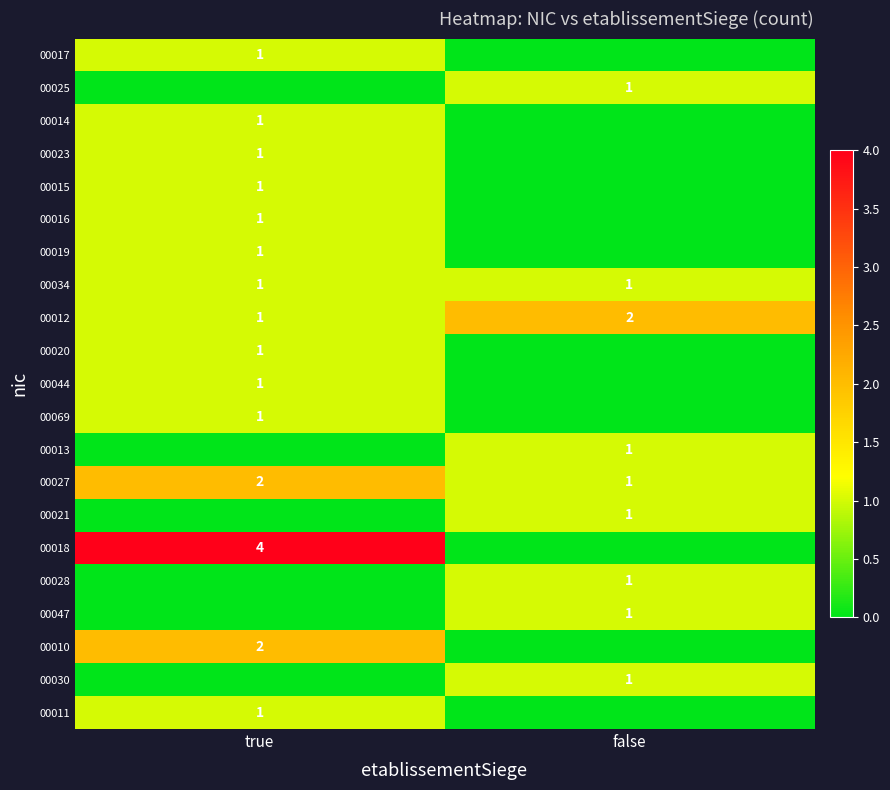

Is it true that 00020 equals 1 at true?

True